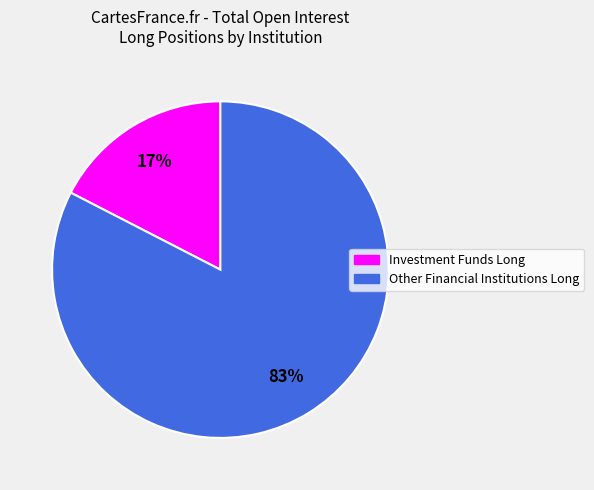

Is there any slice that represents more than half of the pie?

Yes